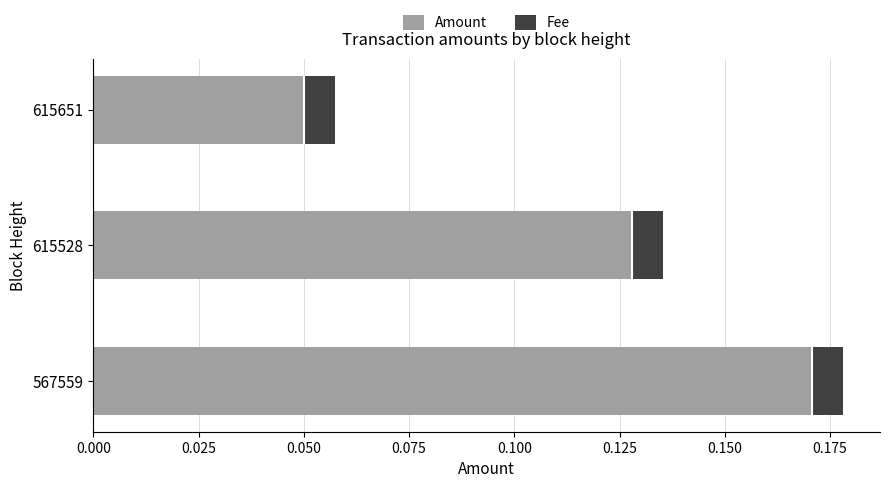

How many distinct data groups are displayed?

2